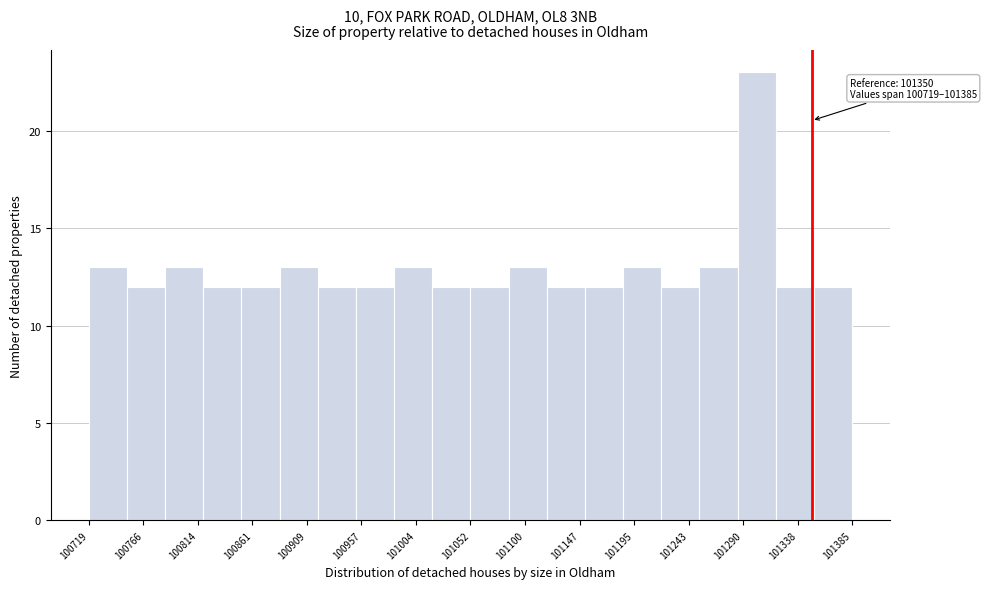

Which range on the x-axis has the tallest bar?

101285 to 101320